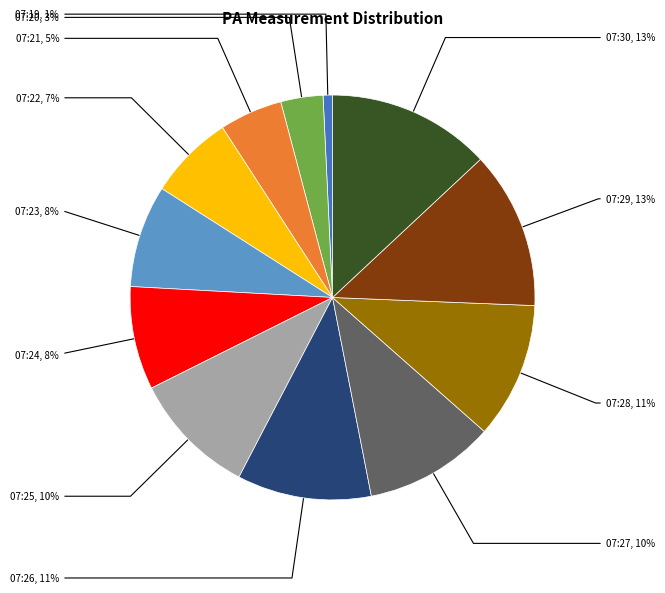

Is the sum of 07:24 and 07:21 greater than half?

No